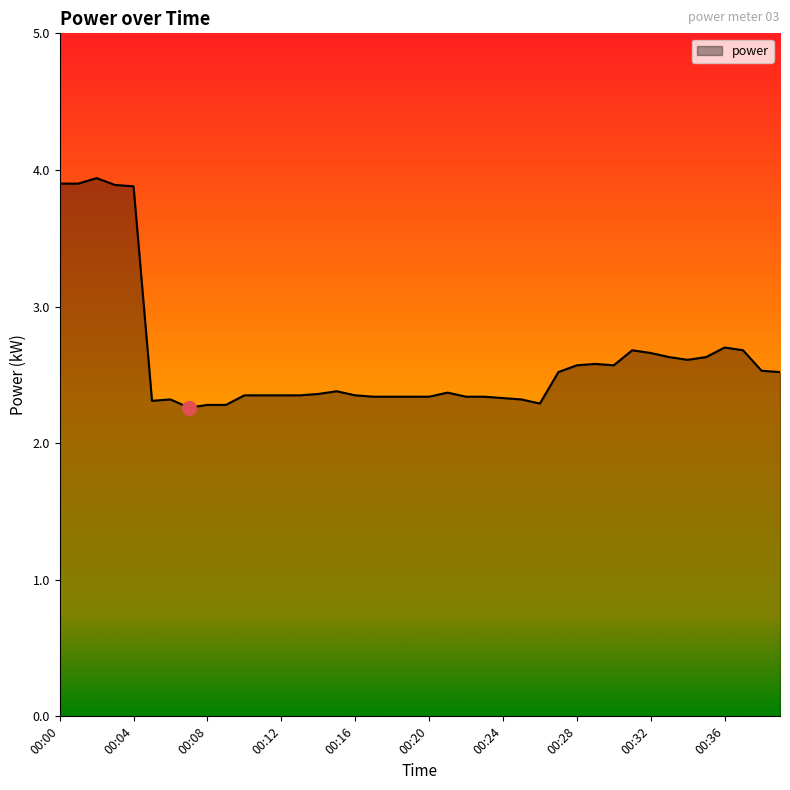

What is the maximum value shown in the chart?

3.9